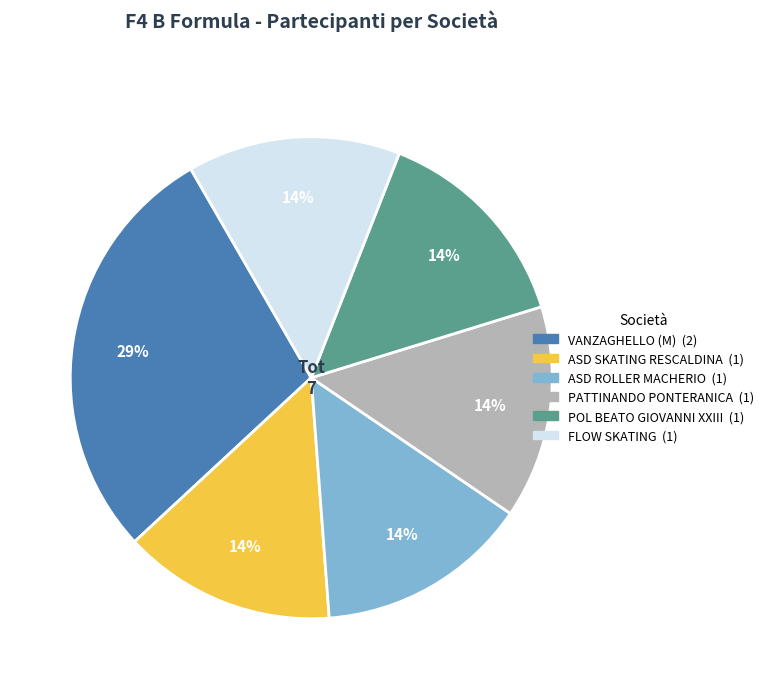

To the nearest percent, what portion does POL BEATO GIOVANNI XXIII represent?

14%